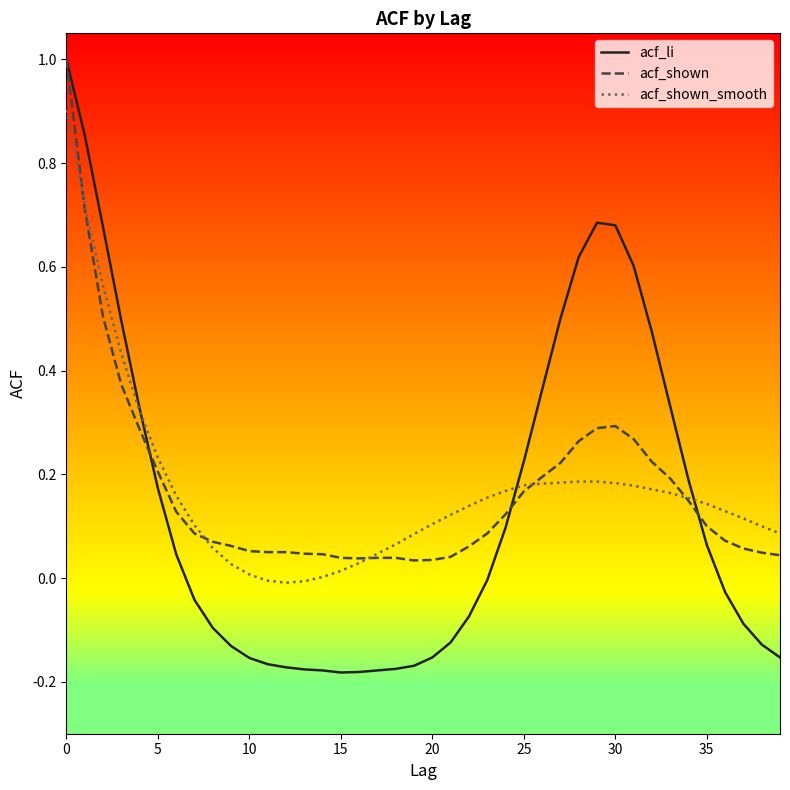

Which series has the largest range (max minus min)?

acf_li